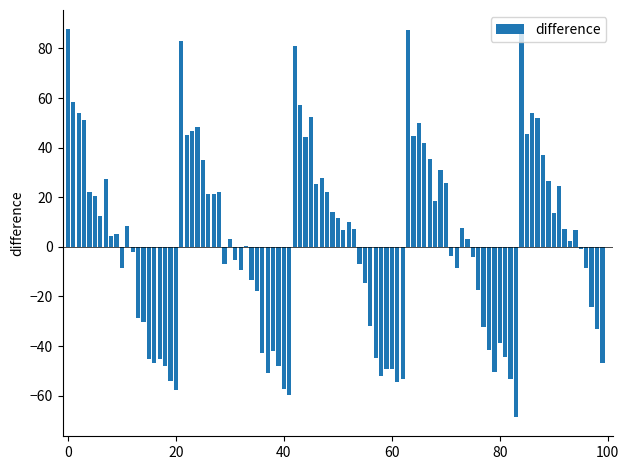

What is the maximum value shown in the chart?

87.7